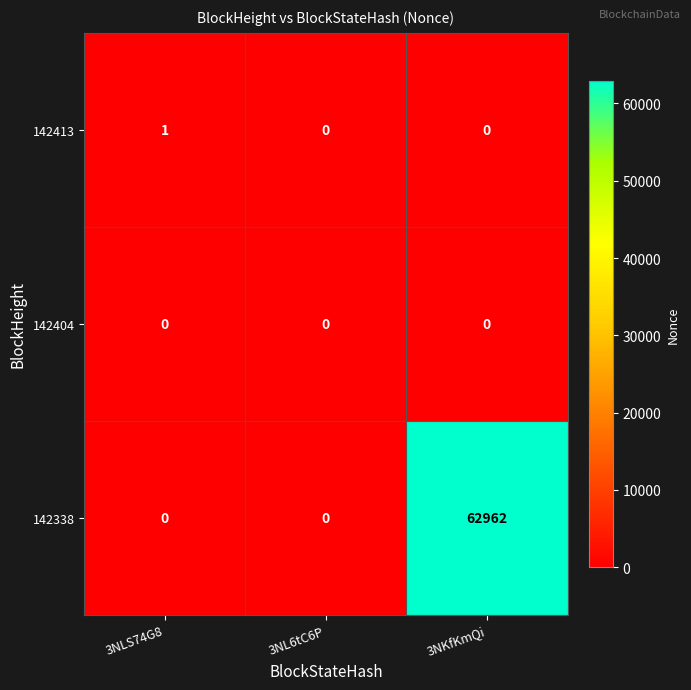

The 142338 series shows 0 at 3NL6tC6P. True or false?

True